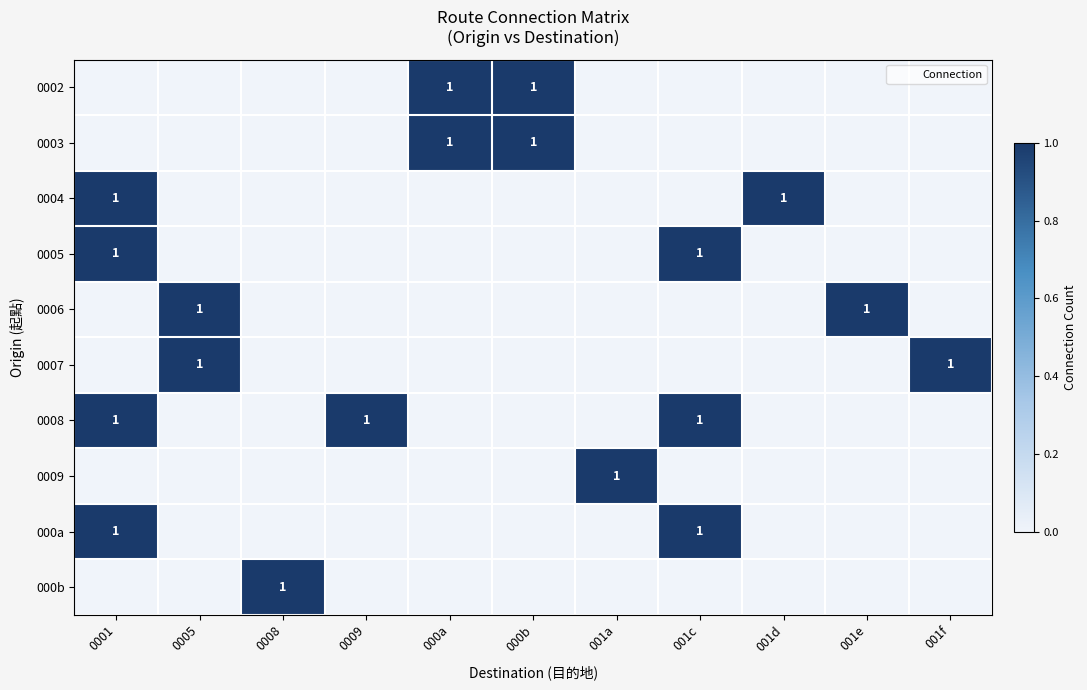

Where is 000a nearest to the value 0?

0005